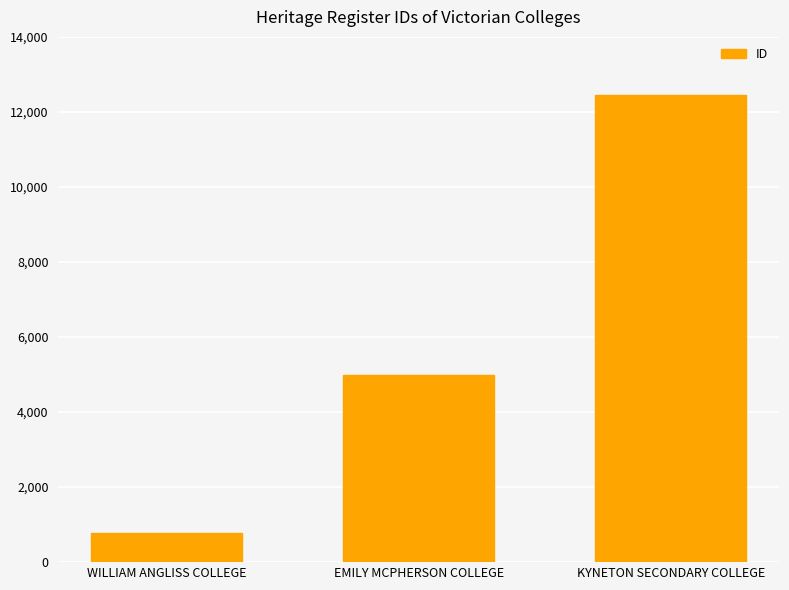

Rank the categories by value from highest to lowest.

KYNETON SECONDARY COLLEGE, EMILY MCPHERSON COLLEGE, WILLIAM ANGLISS COLLEGE